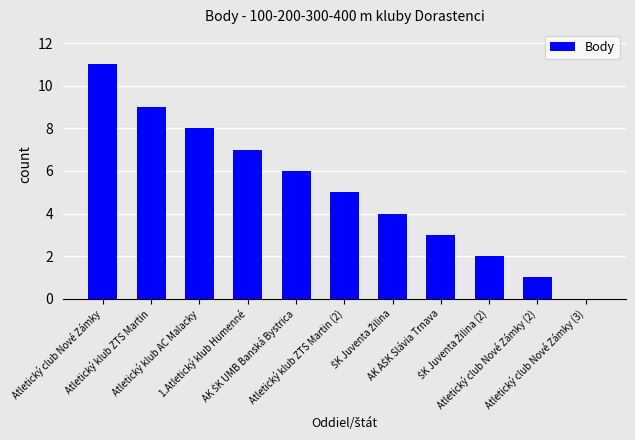

At which label is the value closest to 5?

Atletický klub ZTS Martin (2)